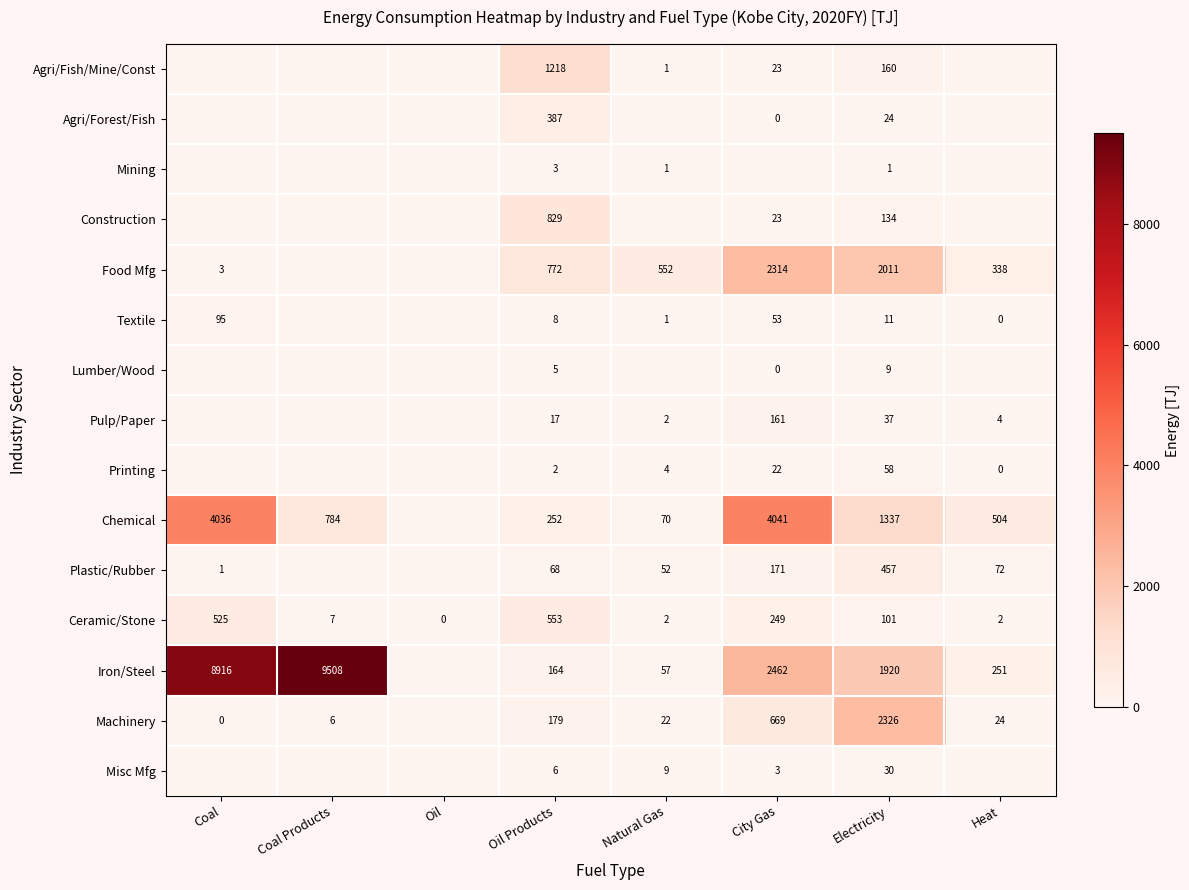

What is the difference between the highest and lowest values at Electricity?

2325